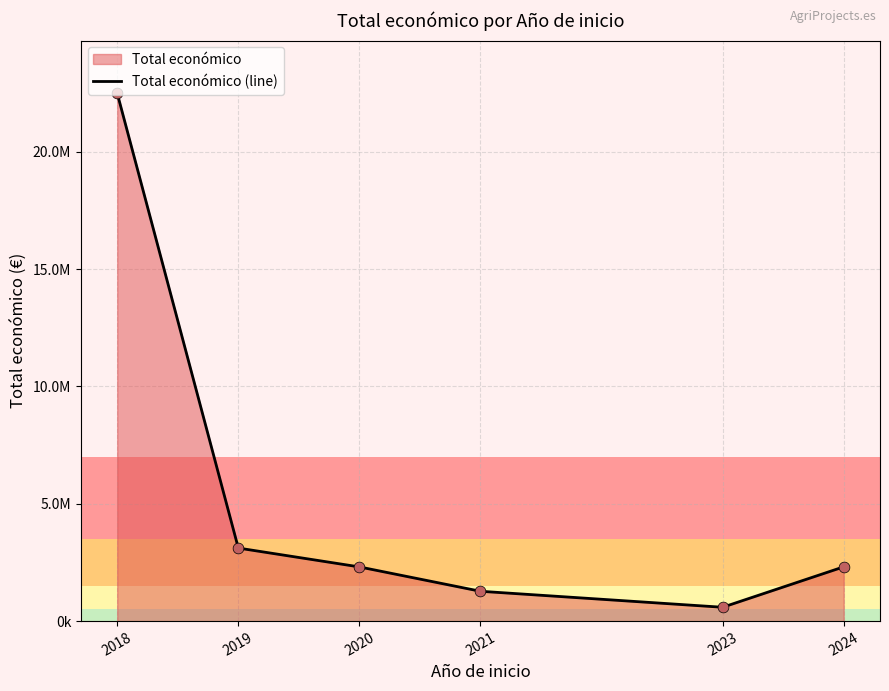

Approximately how many times larger is the value at 2024 compared to 2020?

1.0